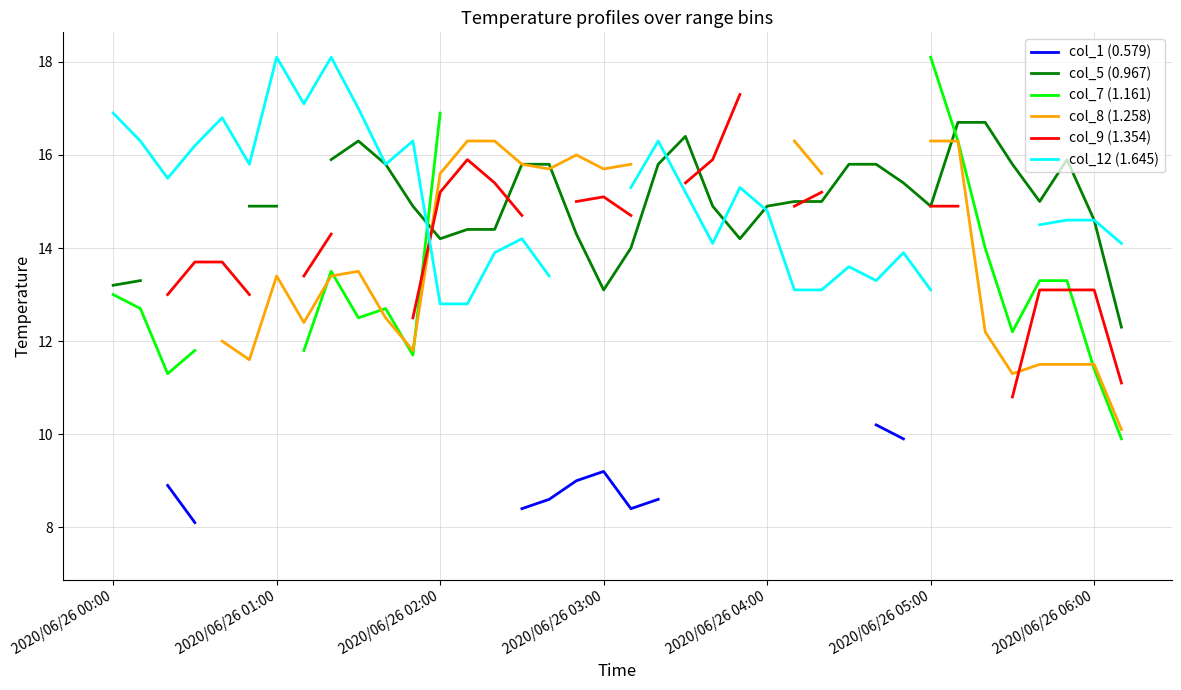

At which category does the chart reach its peak across all series?

2020/06/26 05:00